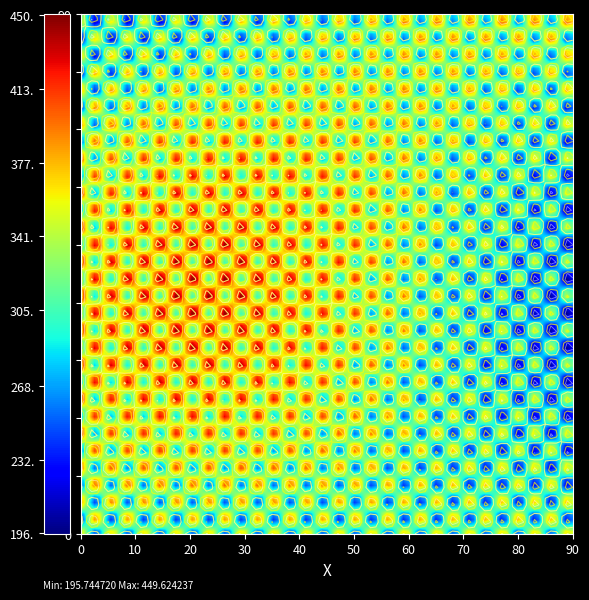

The 47c59e8094e312f7e404607b7860c6dd868d28f series shows -1 at -1. True or false?

False